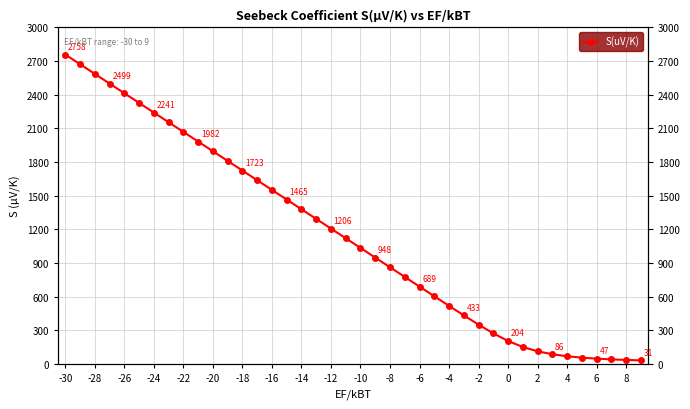

What is the greatest value displayed?

2757.6